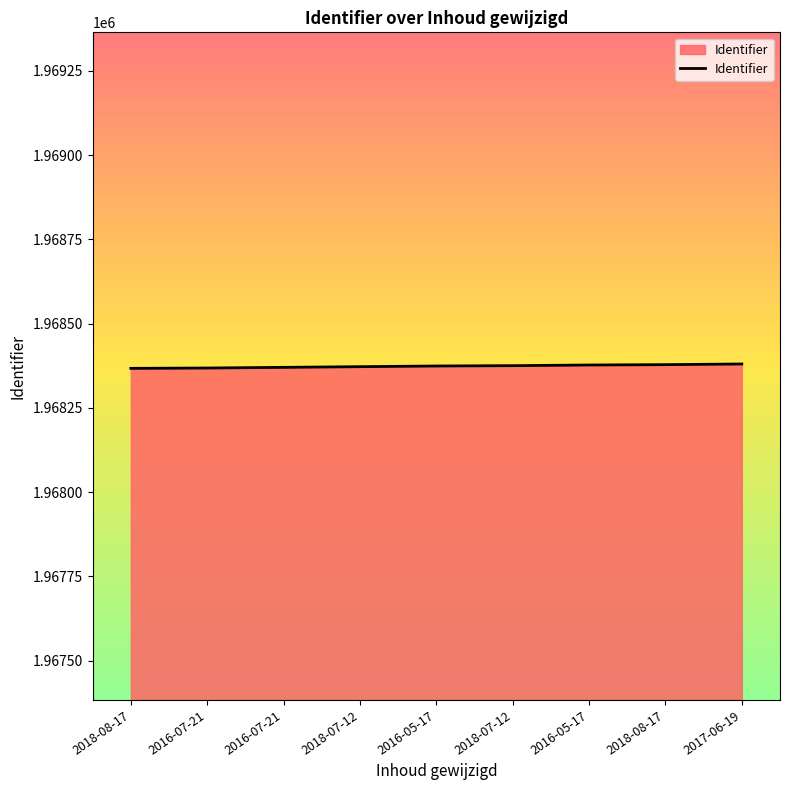

Does the chart have visible grid lines?

No